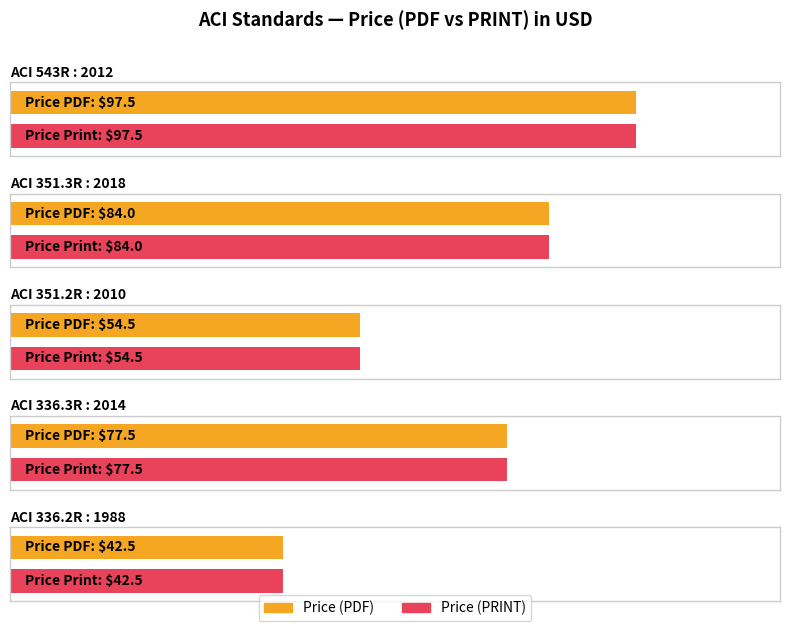

Between ACI 543R : 2012 and ACI 351.2R : 2010, which series saw the biggest shift?

Price (PDF)